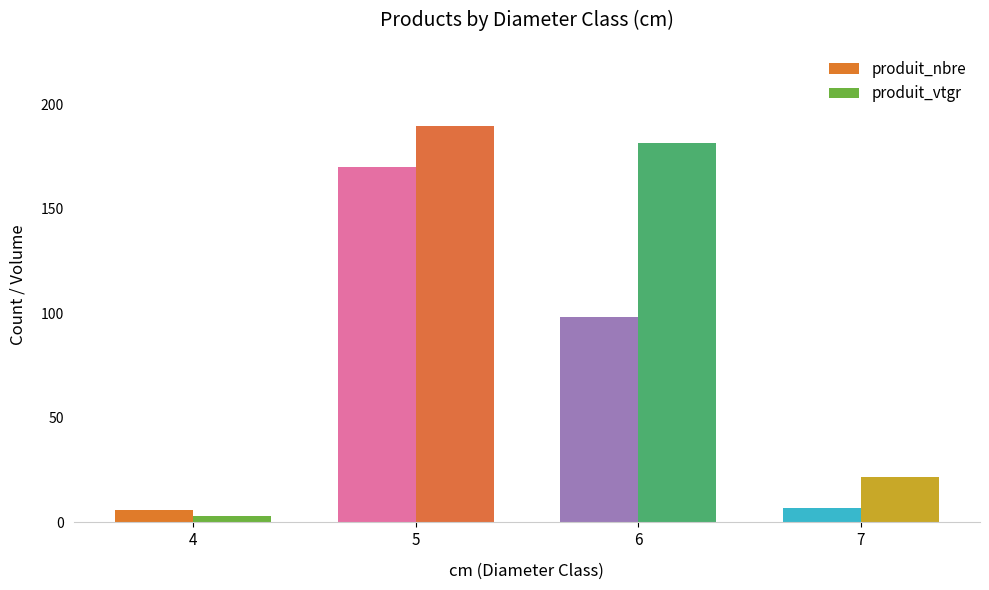

Rank the series at 7 from highest to lowest value.

produit_vtgr, produit_nbre